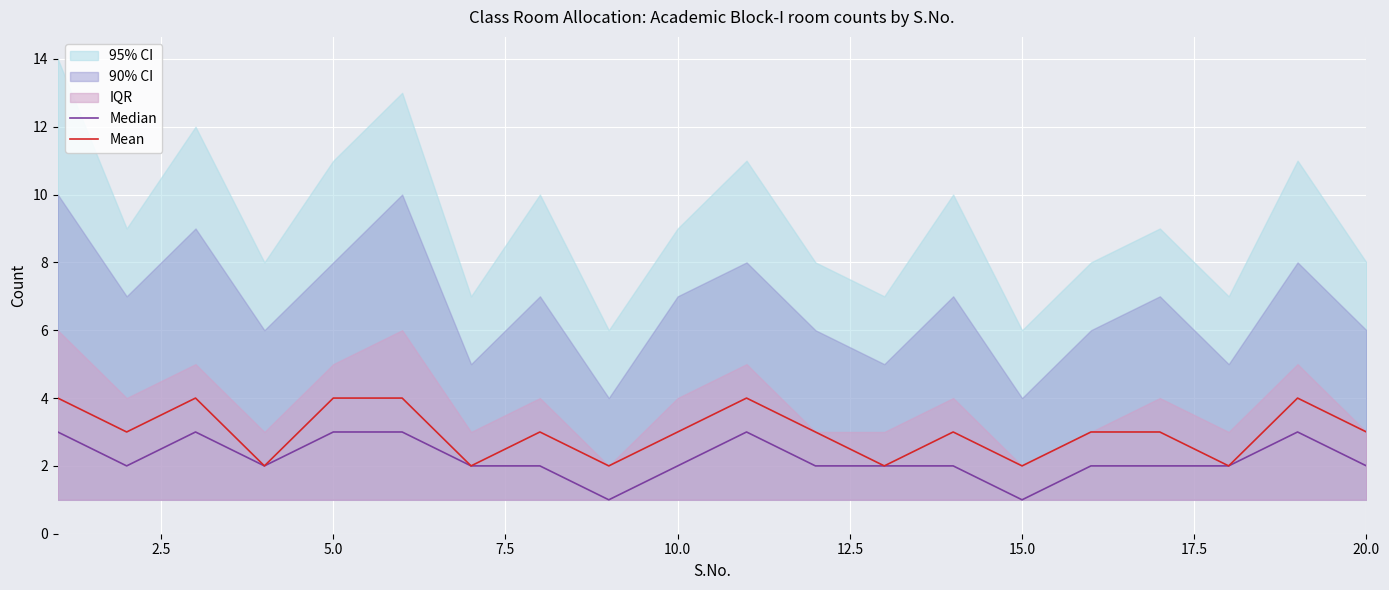

True or false: Mean has a value of 4 at 20.0.

False